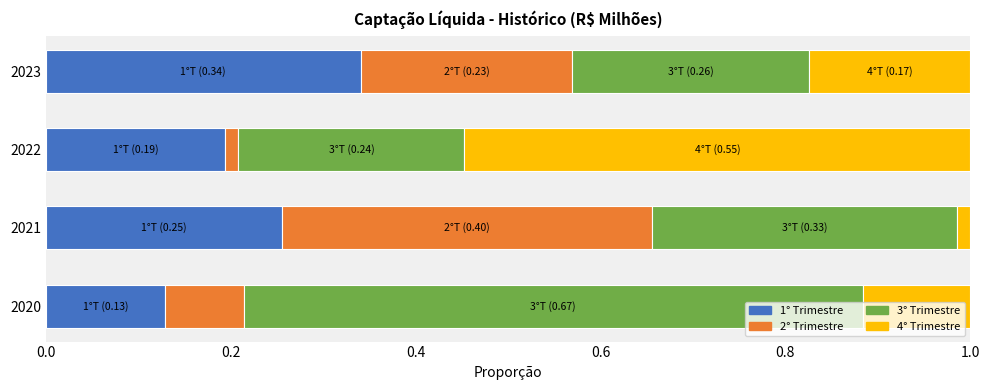

What are all the series names shown in the legend?

1° Trimestre, 2° Trimestre, 3° Trimestre, 4° Trimestre